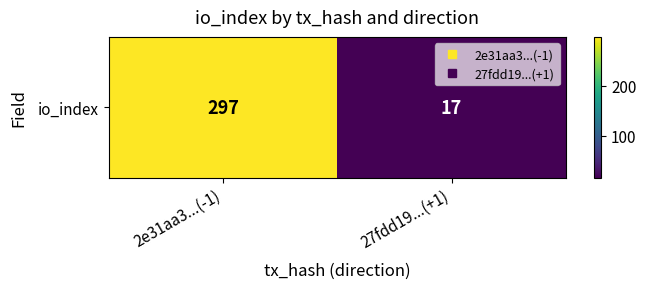

How many distinct data groups are displayed?

1